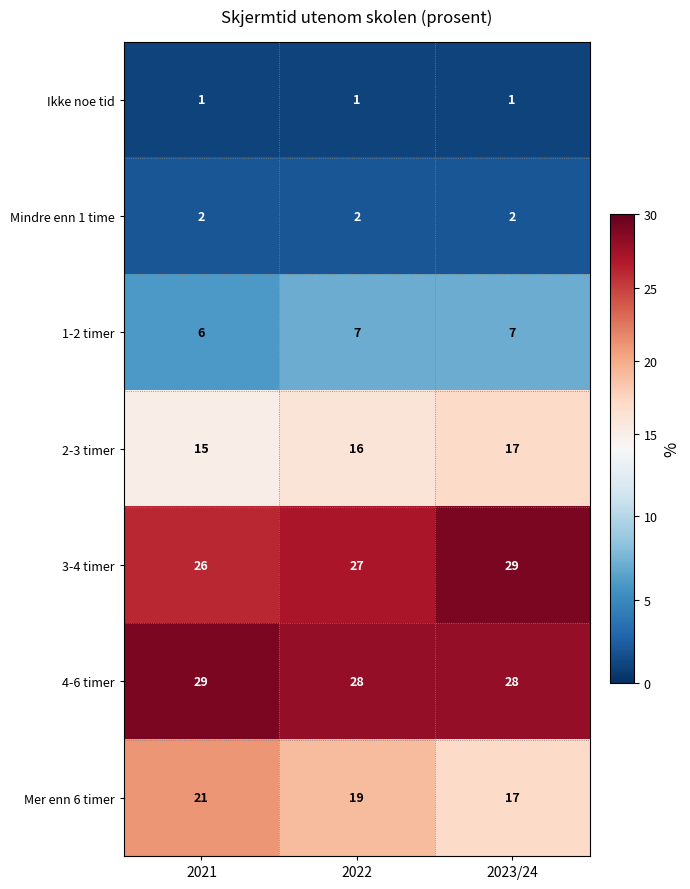

Between 2021 and 2023/24, which series saw the biggest shift?

Mer enn 6 timer